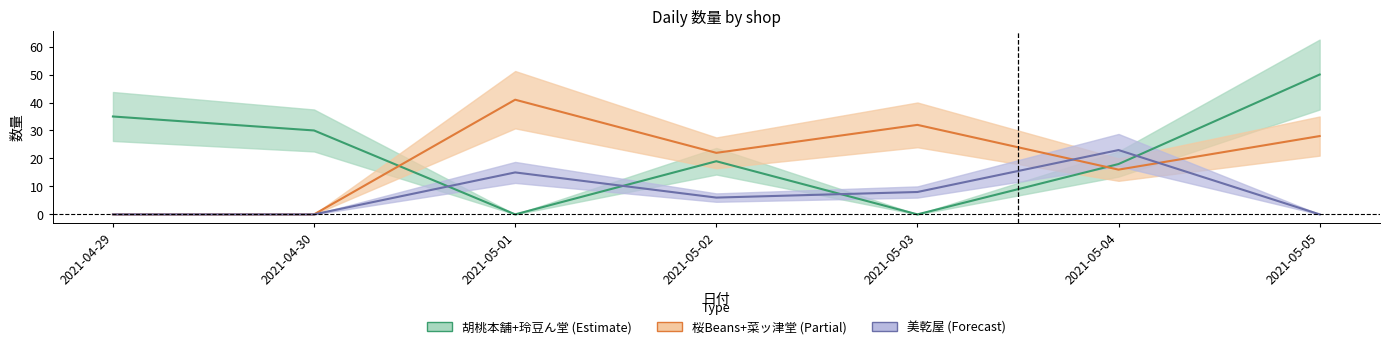

How many intersections are there between 美乾屋 and 胡桃本舗+玲豆ん堂?

4